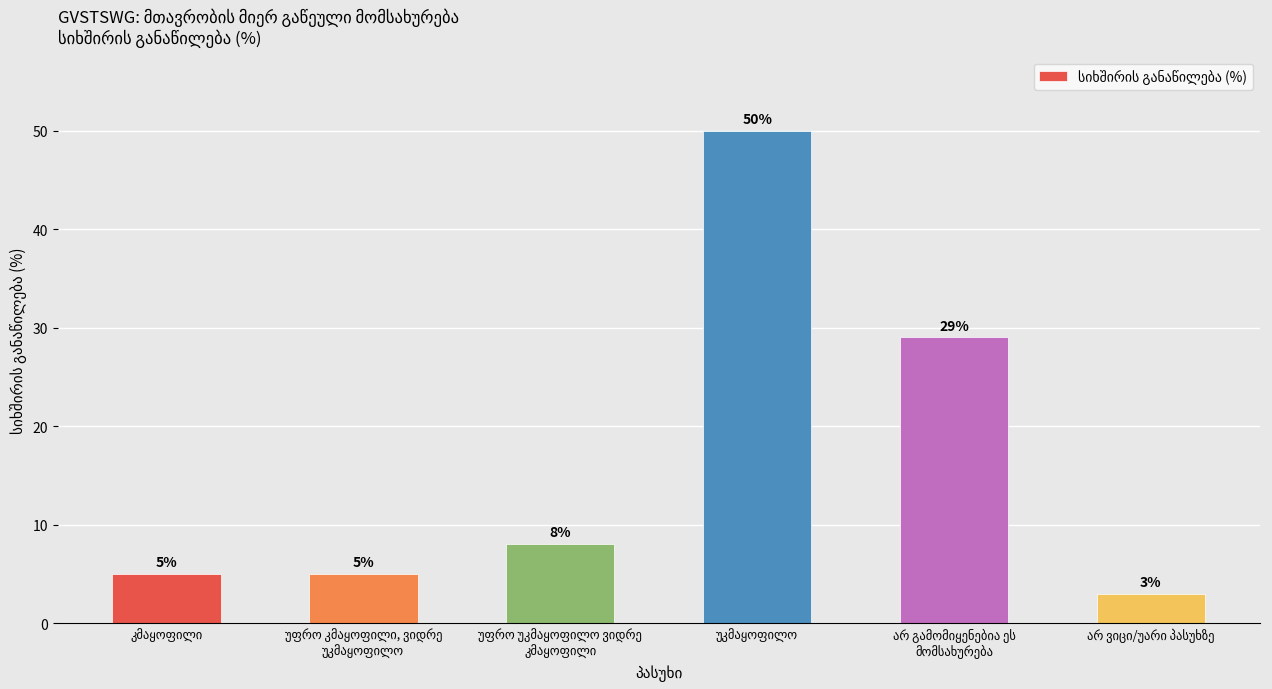

What is the difference between the maximum and minimum values?

47